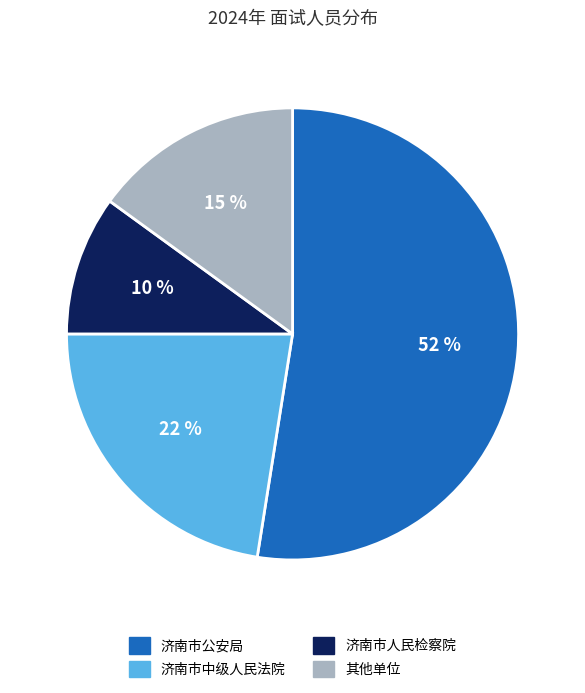

What is the majority slice?

济南市公安局